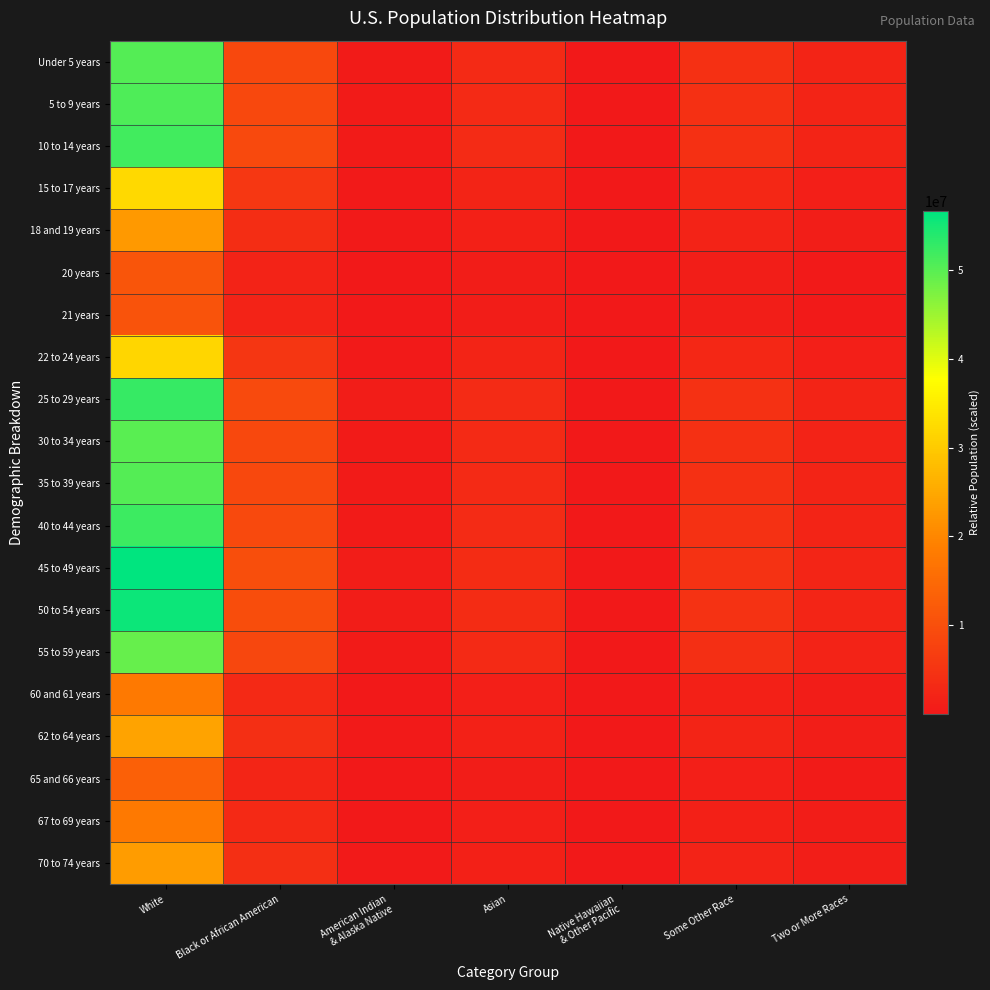

Which category has the lowest value across all series?

Native Hawaiian
& Other Pacific